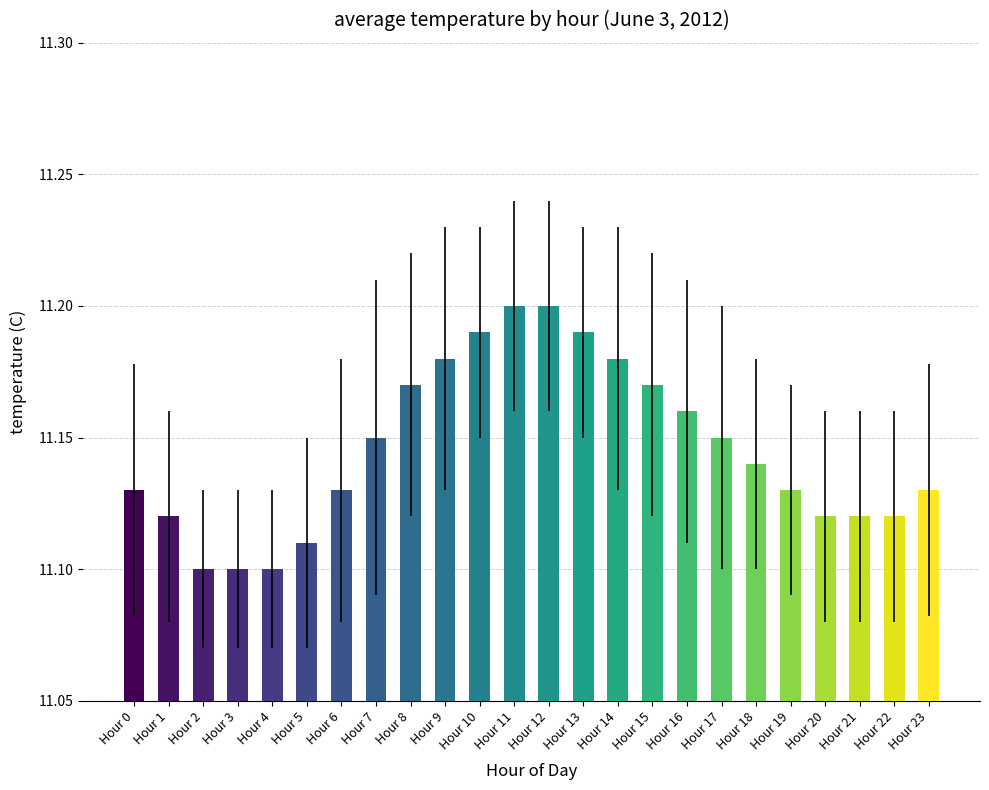

How many values are between 11 and 12?

24